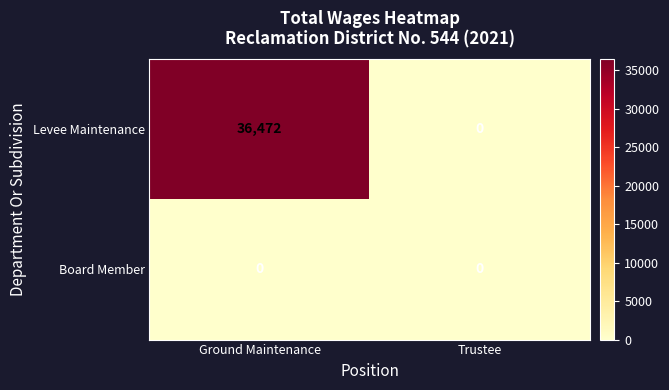

Rank the series by their maximum value, from lowest to highest.

Board Member, Levee Maintenance